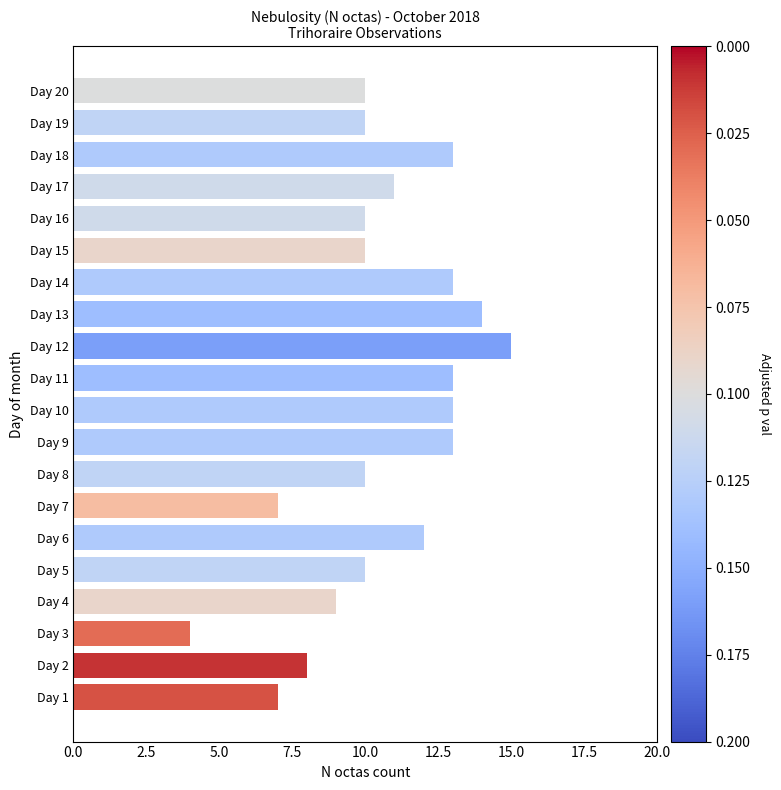

What is the difference between the maximum and minimum values?

11